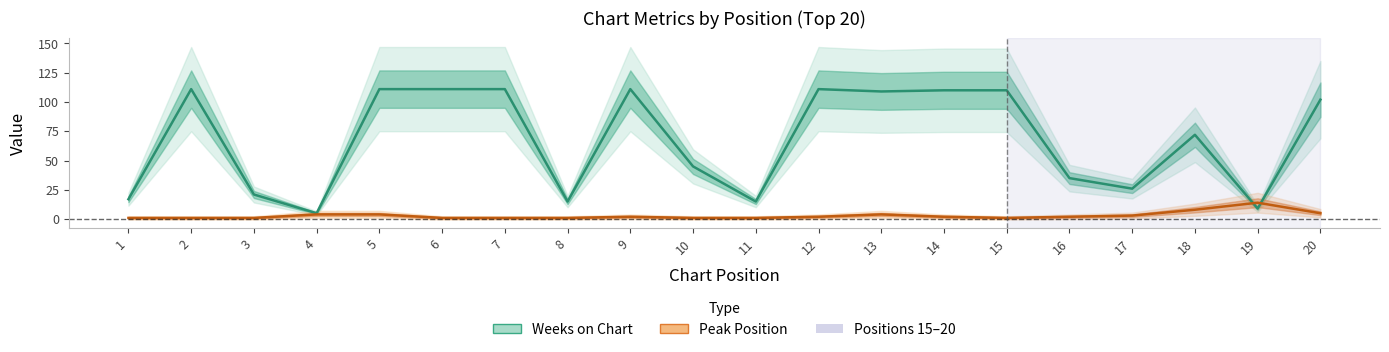

What is the smallest value displayed?

1